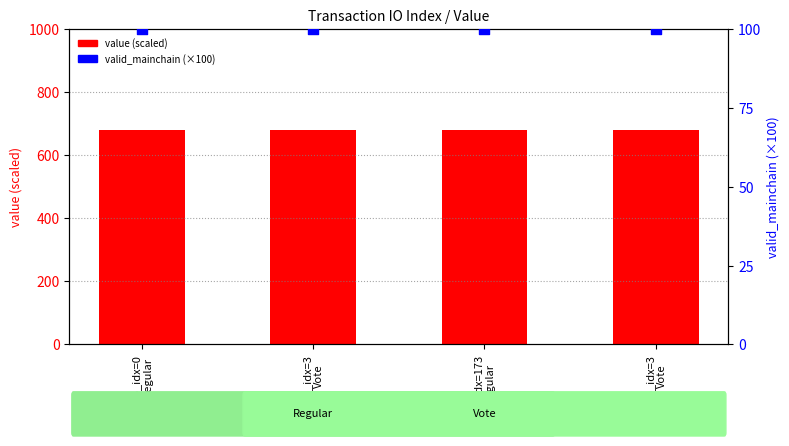

At which category is the sum across all series the highest?

io_idx=0
Regular